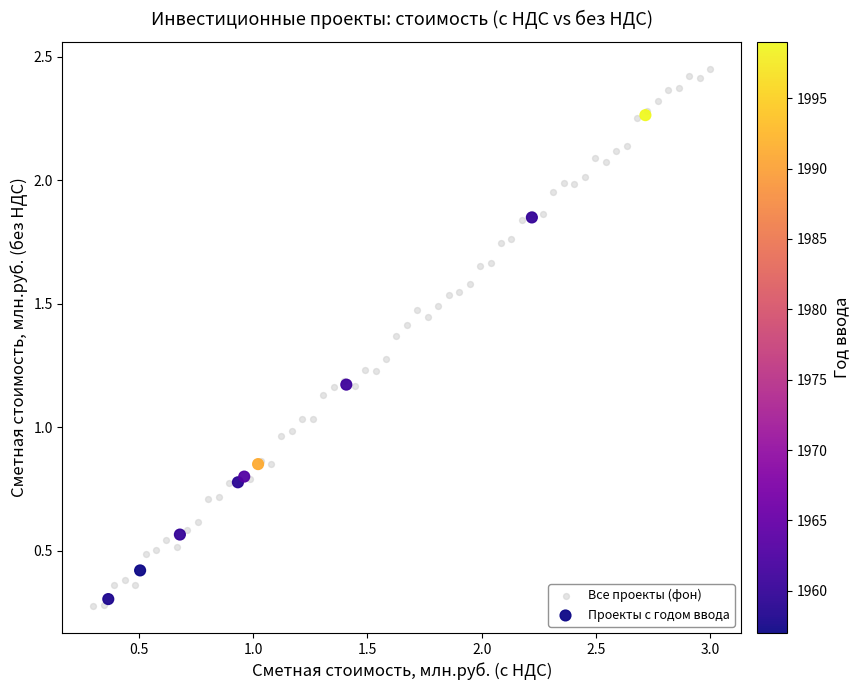

Which series has the widest spread of Y values?

Все проекты (фон)